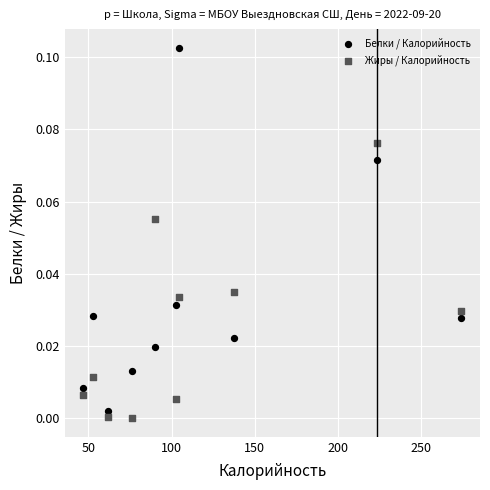

Which series reaches the maximum Y coordinate?

Белки / Калорийность